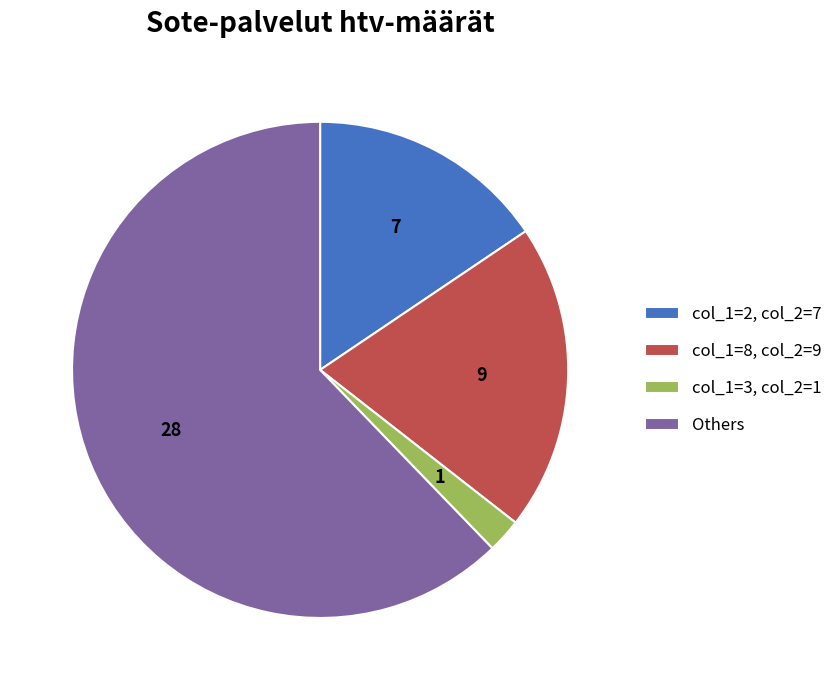

Is the sum of col_1=3, col_2=1 and Others greater than half?

Yes